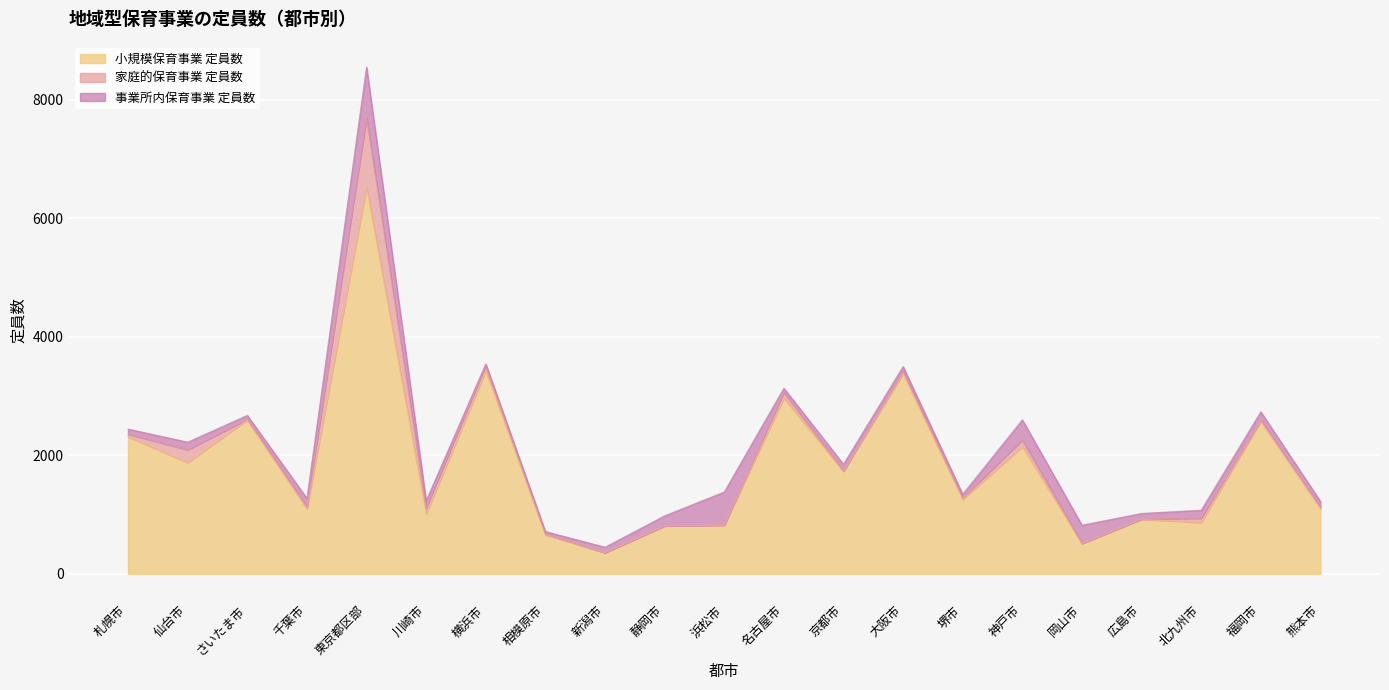

What is the difference between the maximum and minimum values in the 家庭的保育事業 定員数 series?

1169